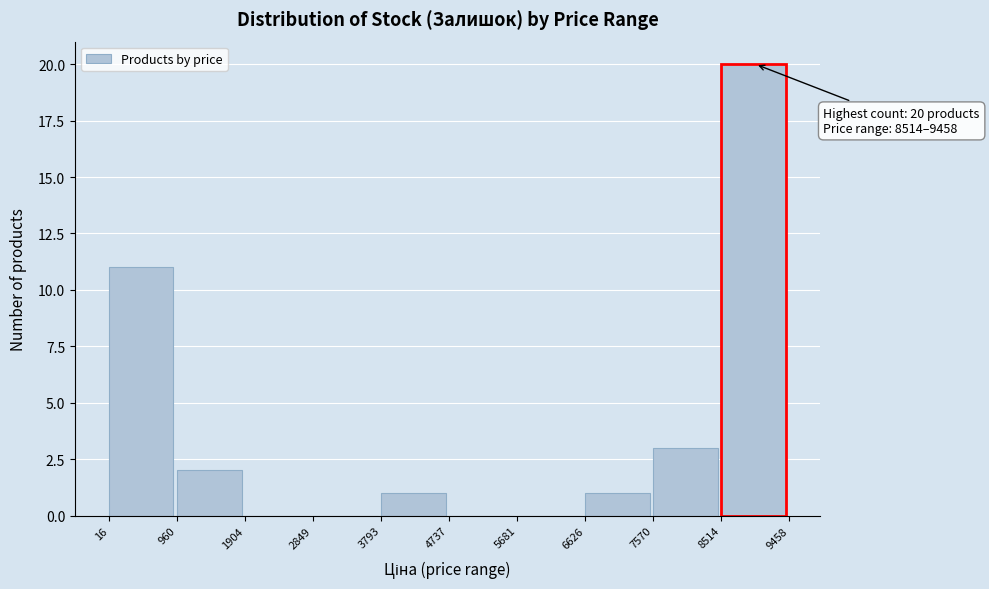

Which range on the x-axis has the tallest bar?

8514 to 9458